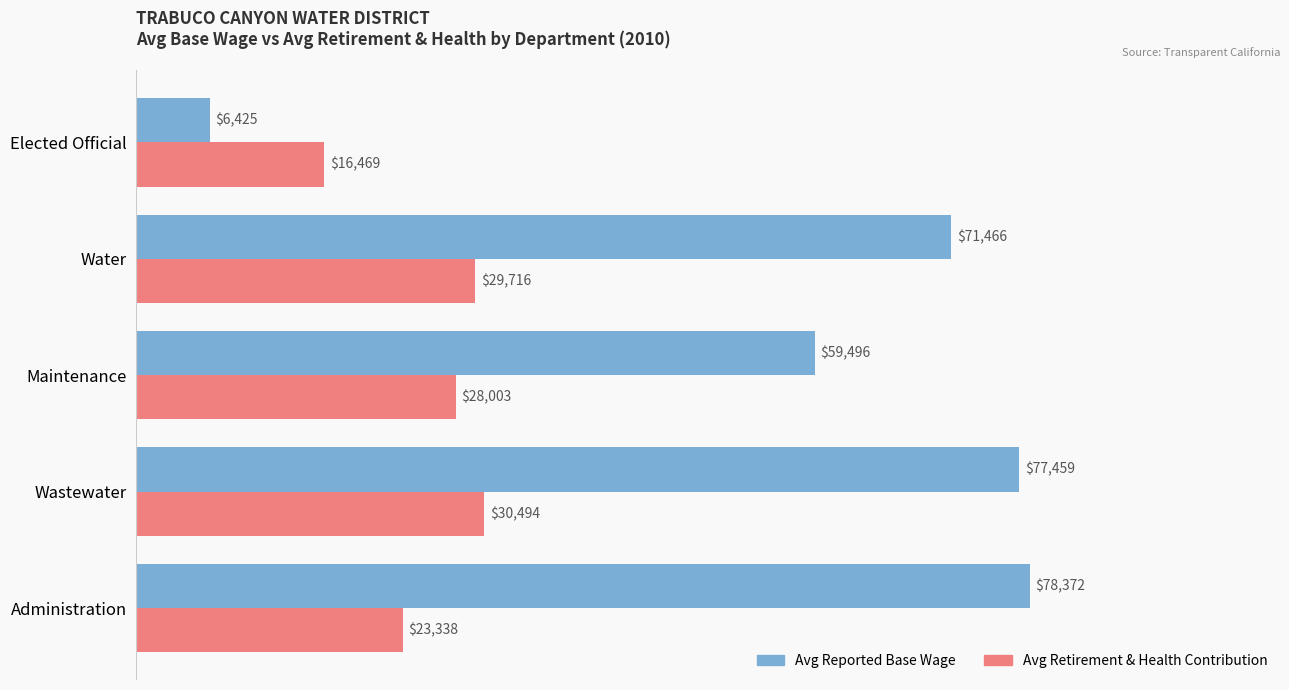

What is the average value of the Avg Reported Base Wage series?

58644